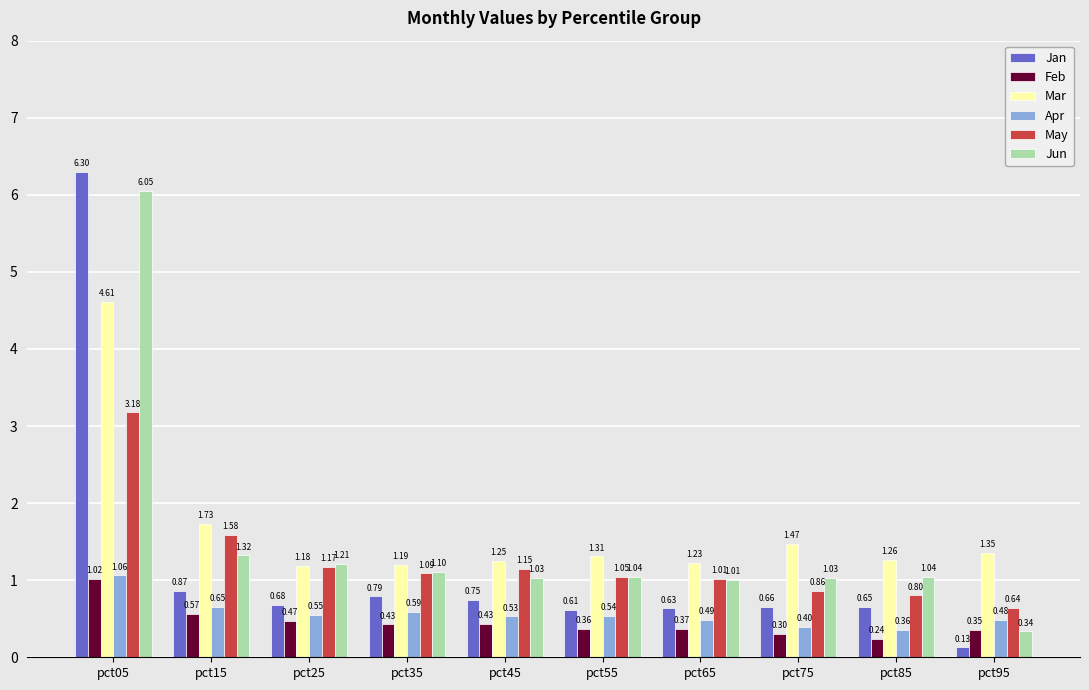

What is the difference between the highest and lowest values at pct45?

0.8